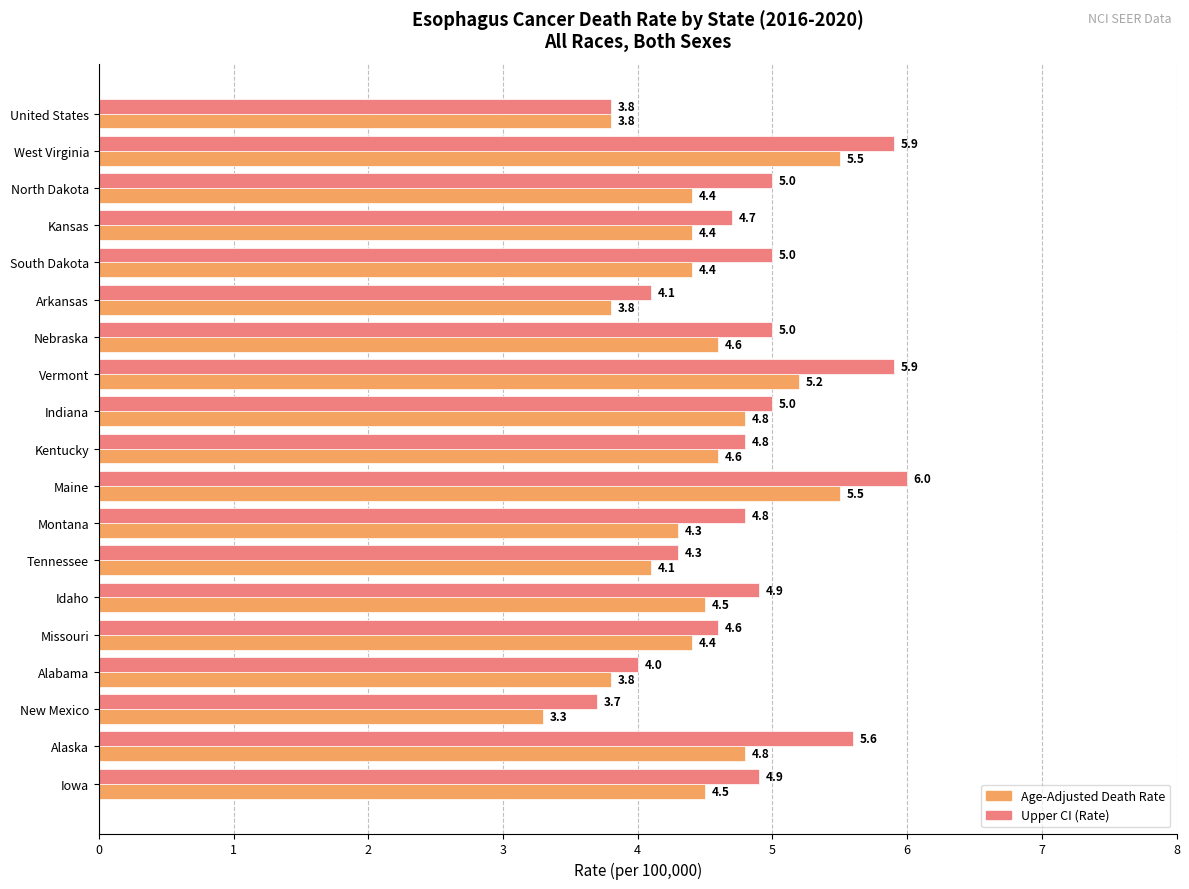

Between Maine and Iowa, which series saw the biggest shift?

Upper CI (Rate)